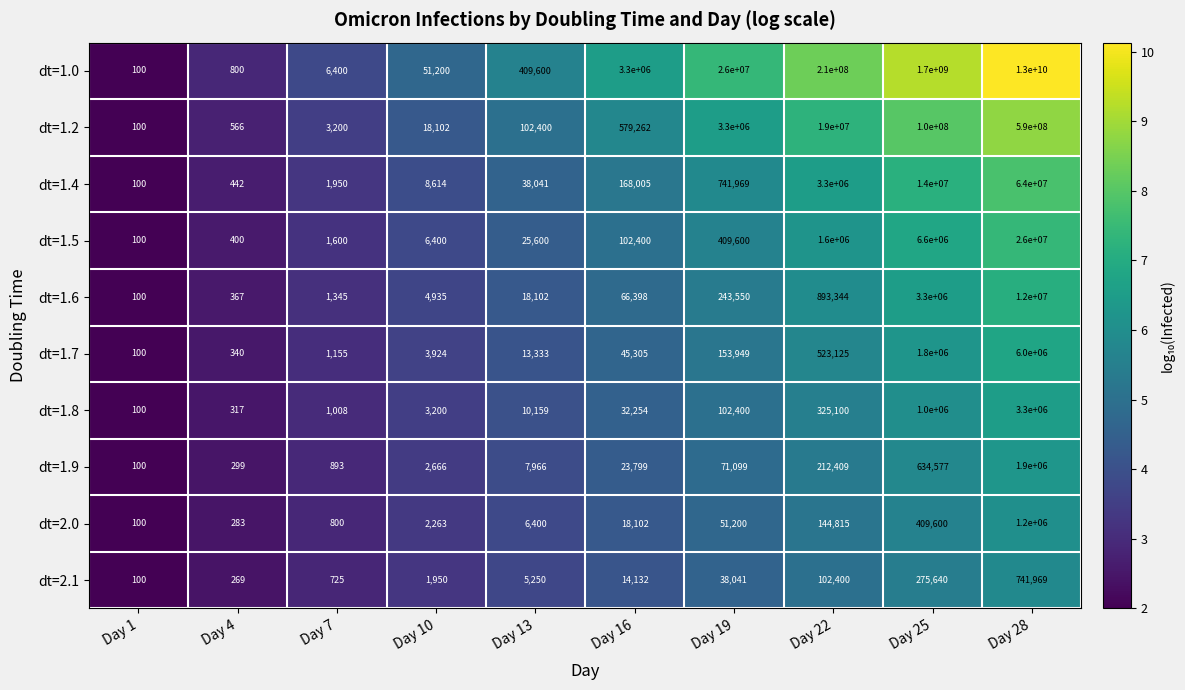

Is it true that dt=1.2 equals 1991 at Day 7?

False